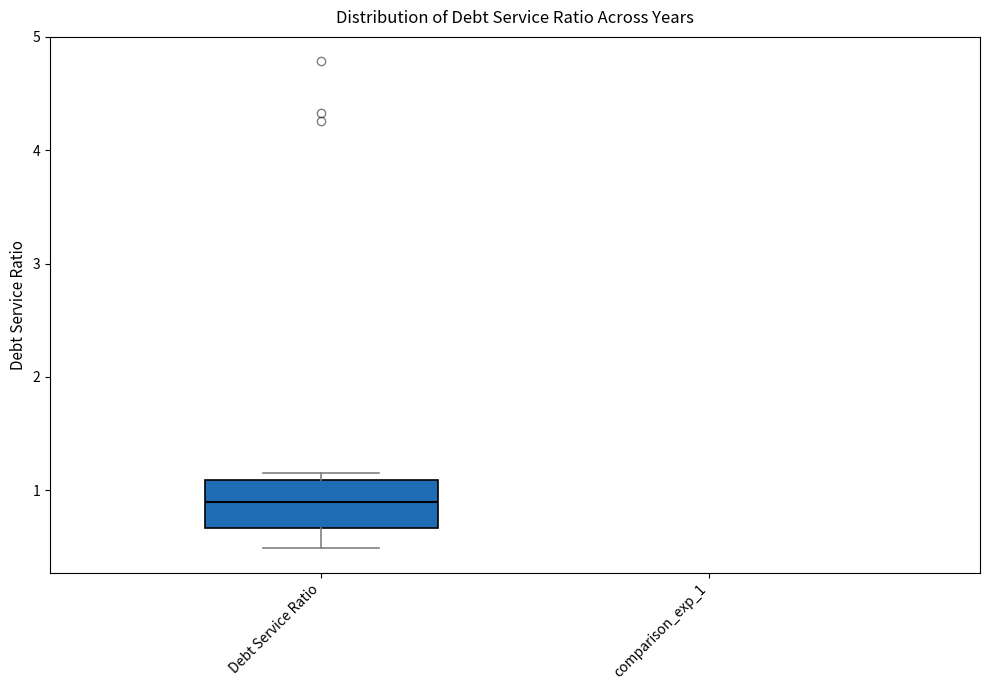

Read this box plot against the y-axis: the position of the median line, the range covered by the box, and the ends of both whiskers. The values are not printed on the chart, so give them approximately, as read against the axis.

median 0.9, box 0.7 to 1.1, whiskers 0.5 to 1.1 (just above the box's upper edge)